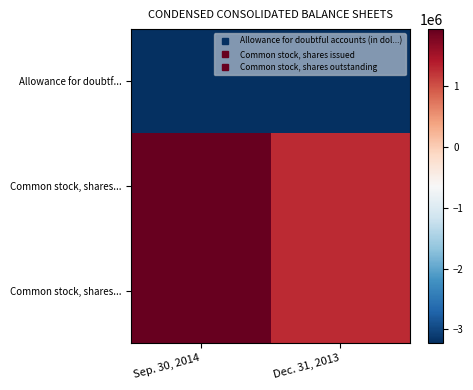

At which label does row_2 reach its minimum?

Dec. 31, 2013